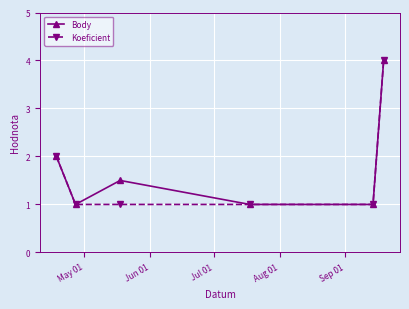

What is the value of the Body point at the 1st from the left?

2.0